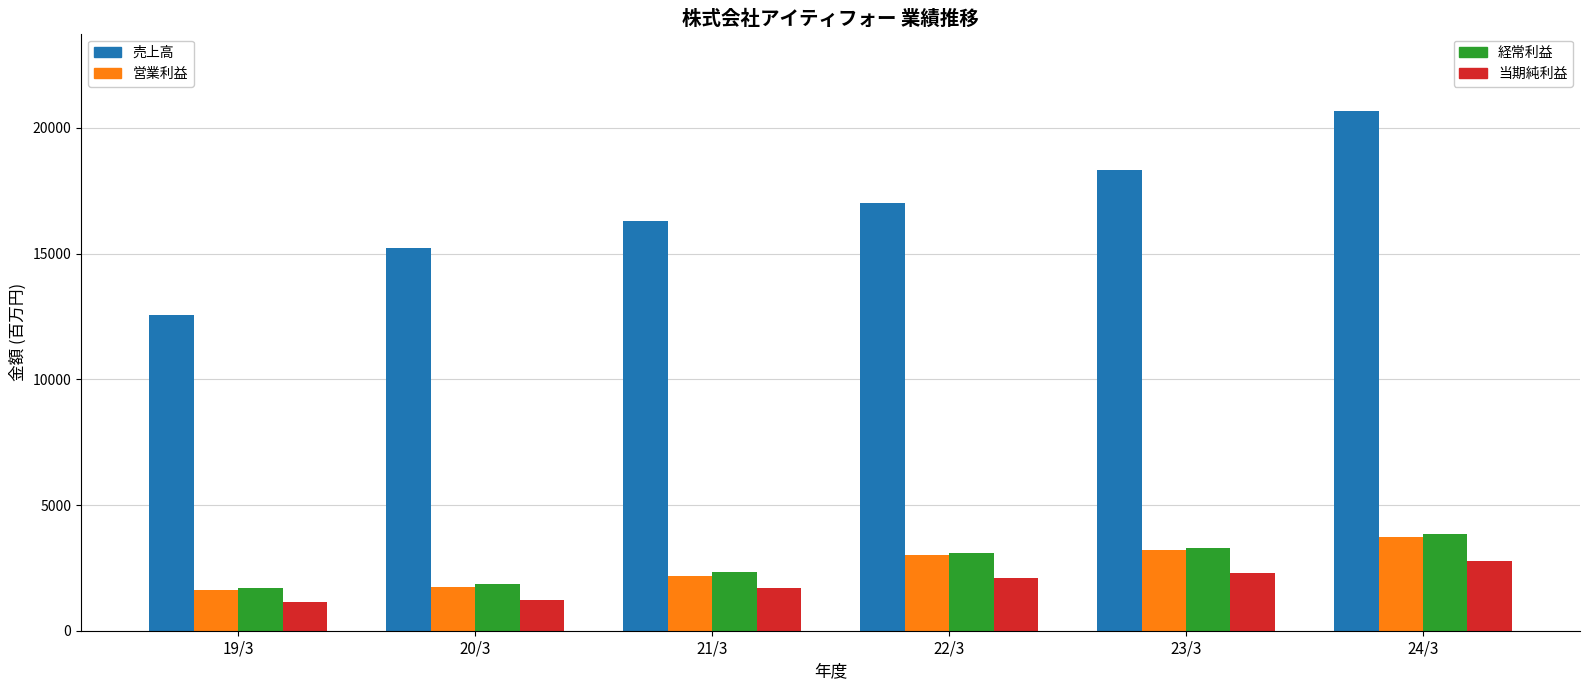

What is the spread (max minus min) of values at 20/3?

14007